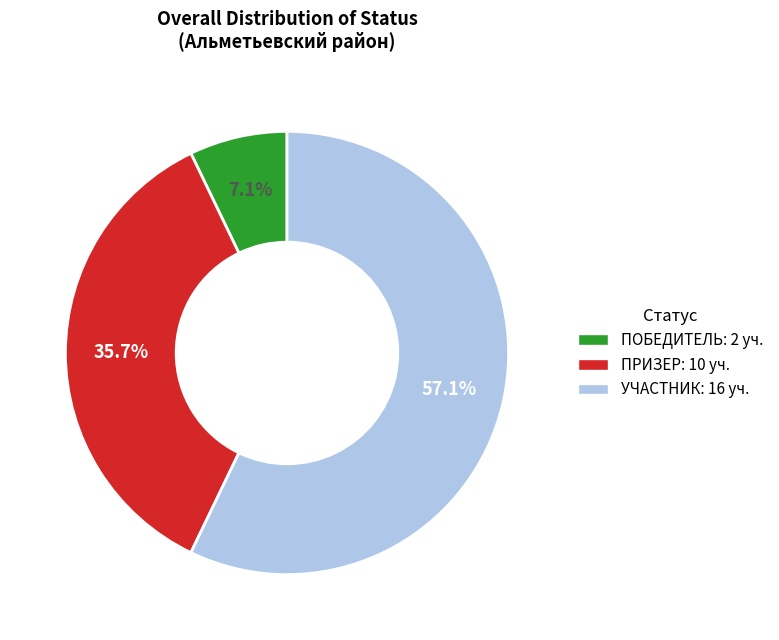

To the nearest percent, what percentage of the pie is ПРИЗЕР?

36%